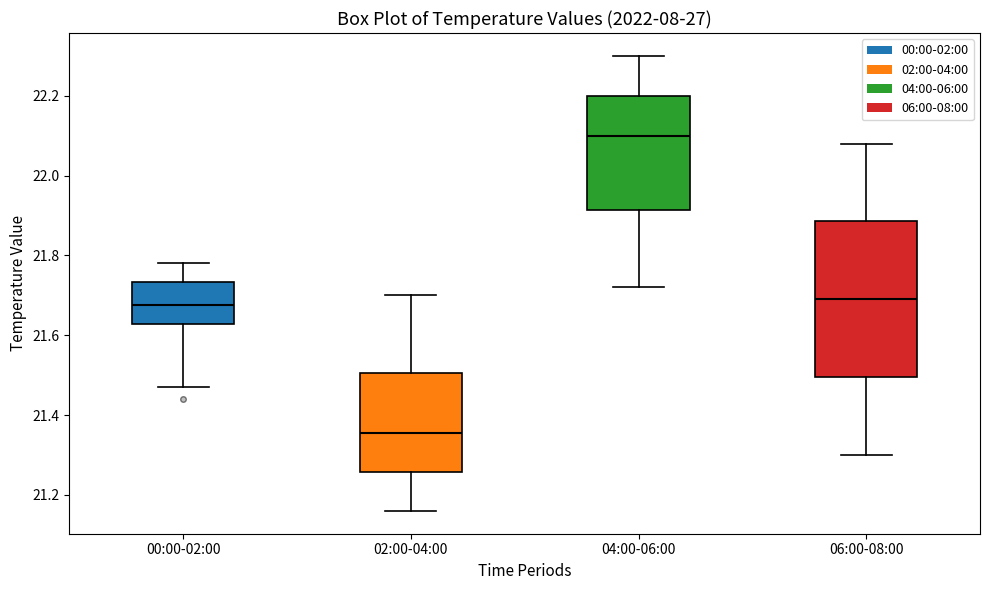

Reading left to right, transcribe this box plot: for each box, give where its median line is, the range the box spans, and where its two whiskers end, as read against the y-axis. The values are not printed on the chart, so give them approximately, as read against the axis.

00:00-02:00: median 21.68, box 21.62 to 21.74, whiskers 21.48 to 21.78
02:00-04:00: median 21.36, box 21.26 to 21.50, whiskers 21.16 to 21.70
04:00-06:00: median 22.10, box 21.92 to 22.20, whiskers 21.72 to 22.30
06:00-08:00: median 21.70, box 21.50 to 21.88, whiskers 21.30 to 22.08